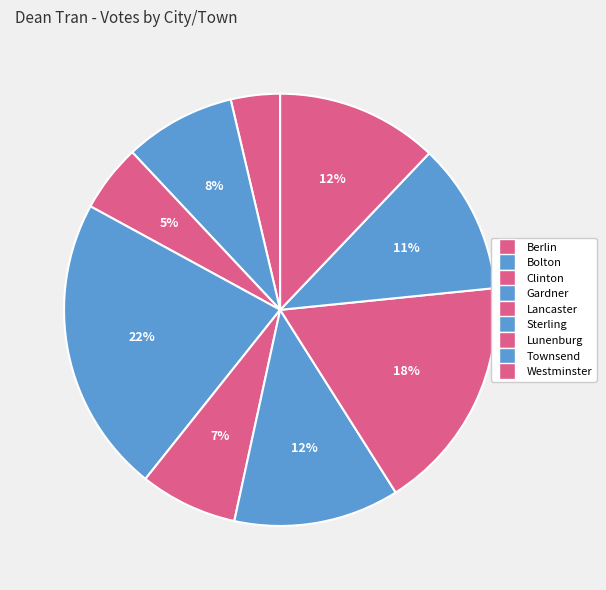

Count the number of slices in the pie.

9